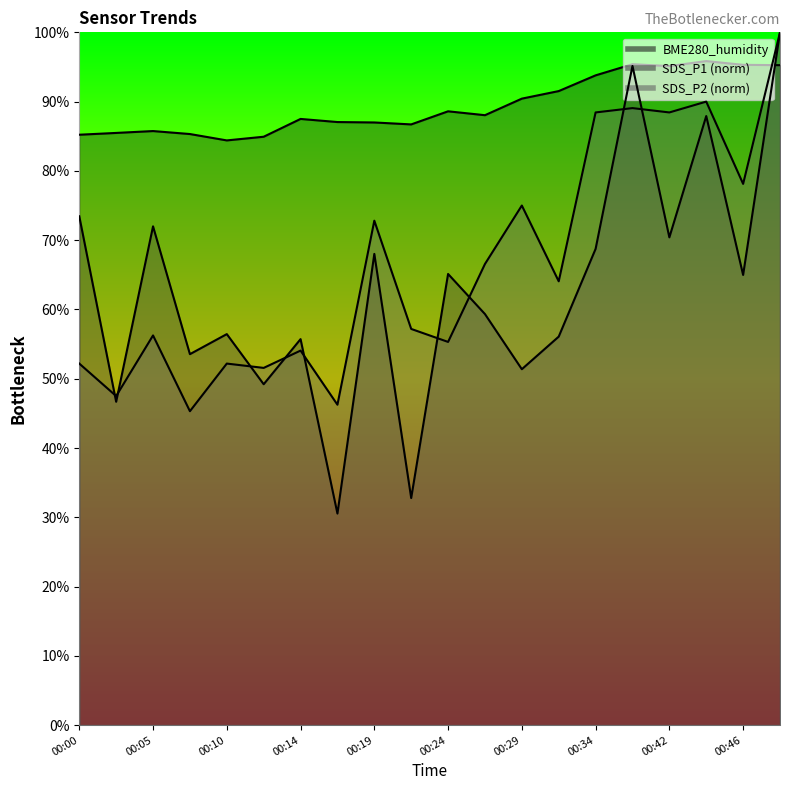

How many lines are shown in the chart?

3